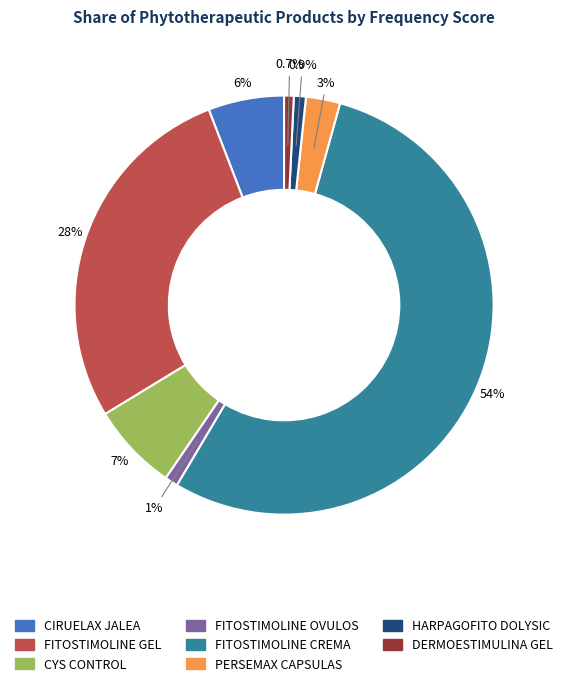

Which category accounts for the majority?

FITOSTIMOLINE CREMA